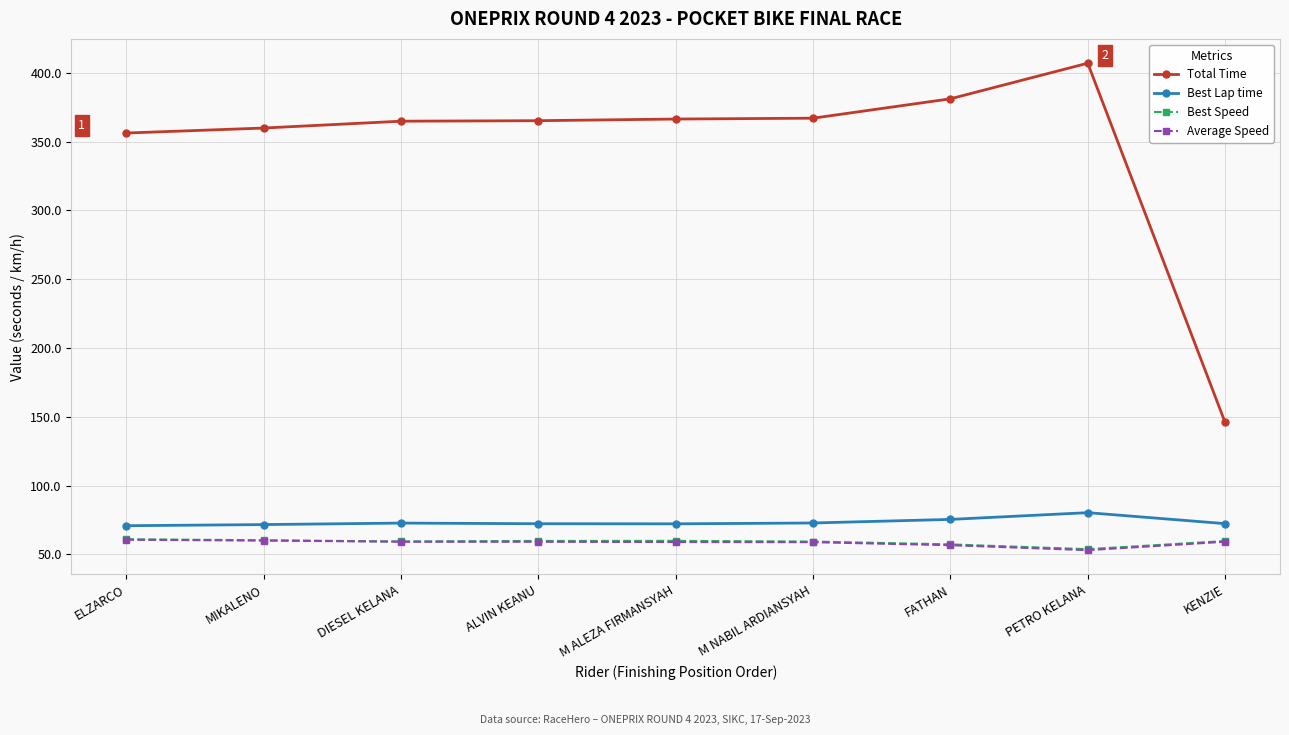

The Best Speed series shows 59.8 at ALVIN KEANU. True or false?

True